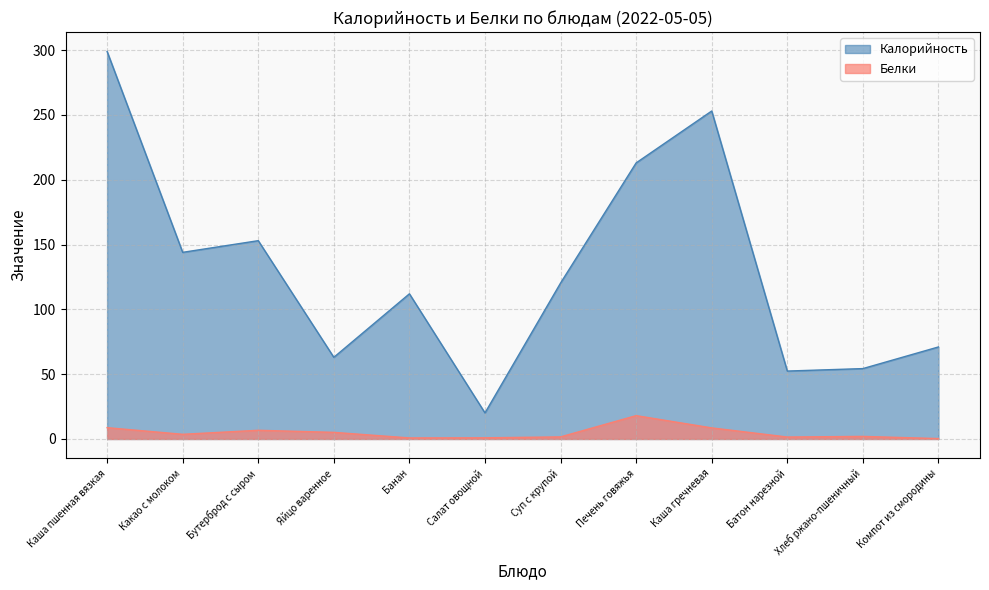

True or false: Калорийность and Белки cross at least once.

False